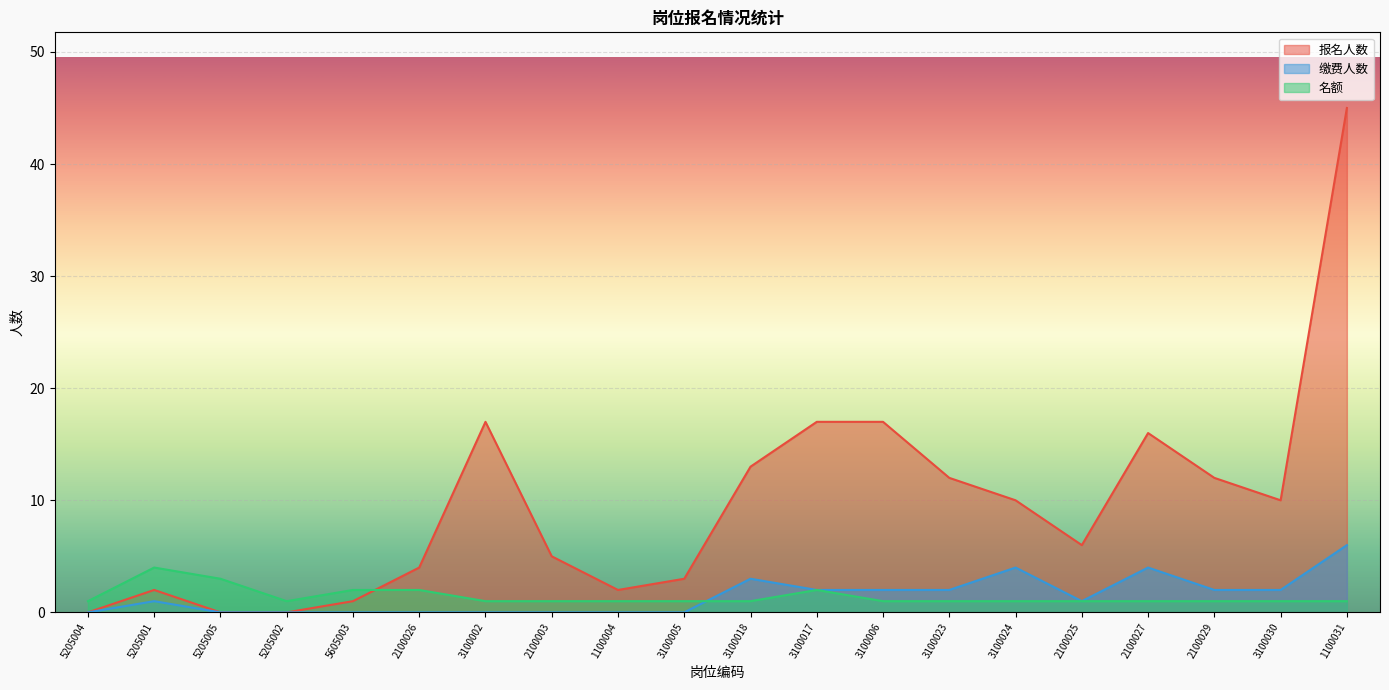

What is the label of the 9th point from the left?

1100004